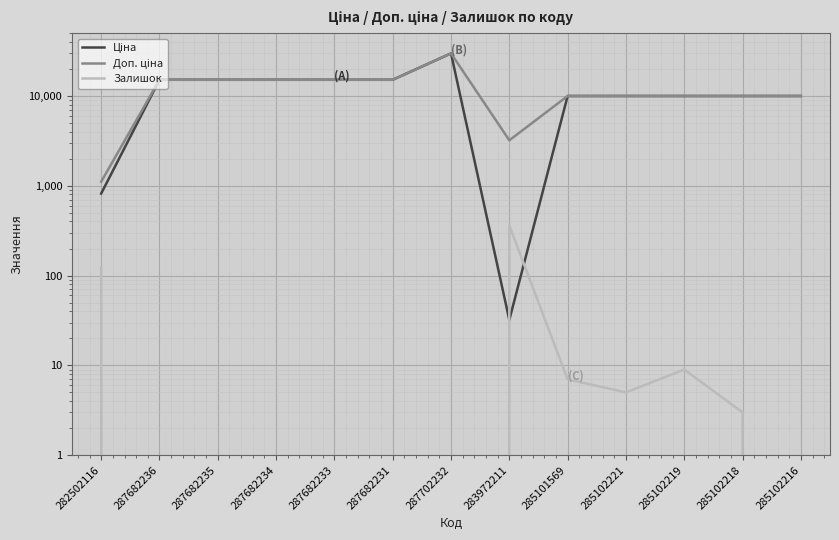

How many values in Залишок are above zero?

6